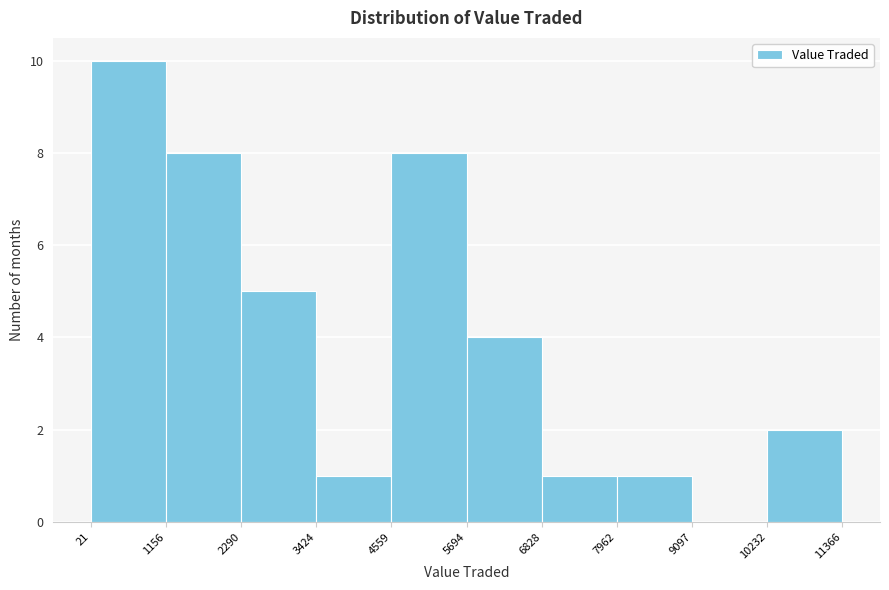

Reading left to right, transcribe this chart: for each bar, give the range it covers on the x-axis and its height. The values are not printed on the chart, so give them approximately, as read against the axis.

21 to 1156: 10
1156 to 2290: 8
2290 to 3424: 5
3424 to 4559: 1
4559 to 5694: 8
5694 to 6828: 4
6828 to 7962: 1
7962 to 9097: 1
9097 to 10232: 0
10232 to 11366: 2